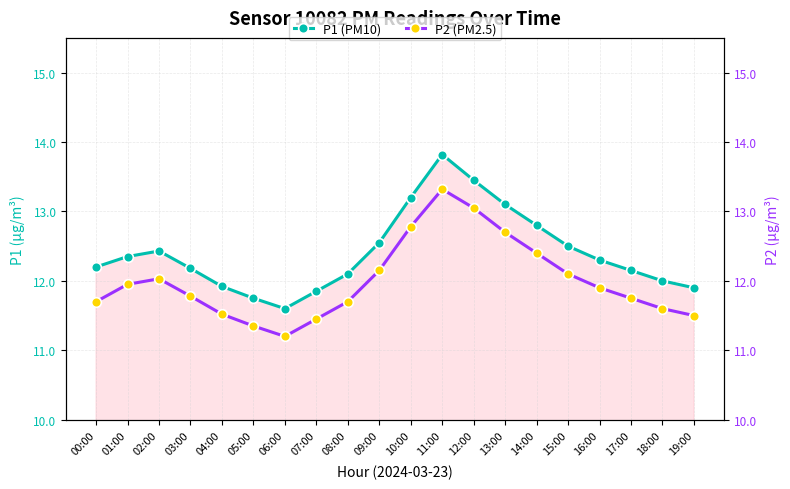

What is the value of the P2 (PM2.5) point at the 3rd from the left?

12.0